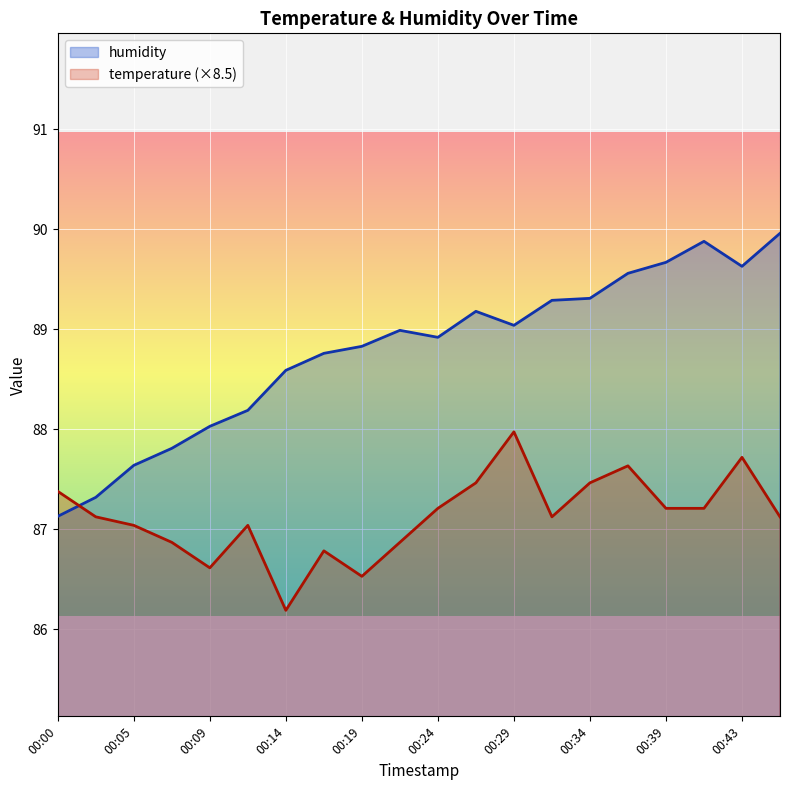

What is the spread (max minus min) of values at 00:29?

1.1